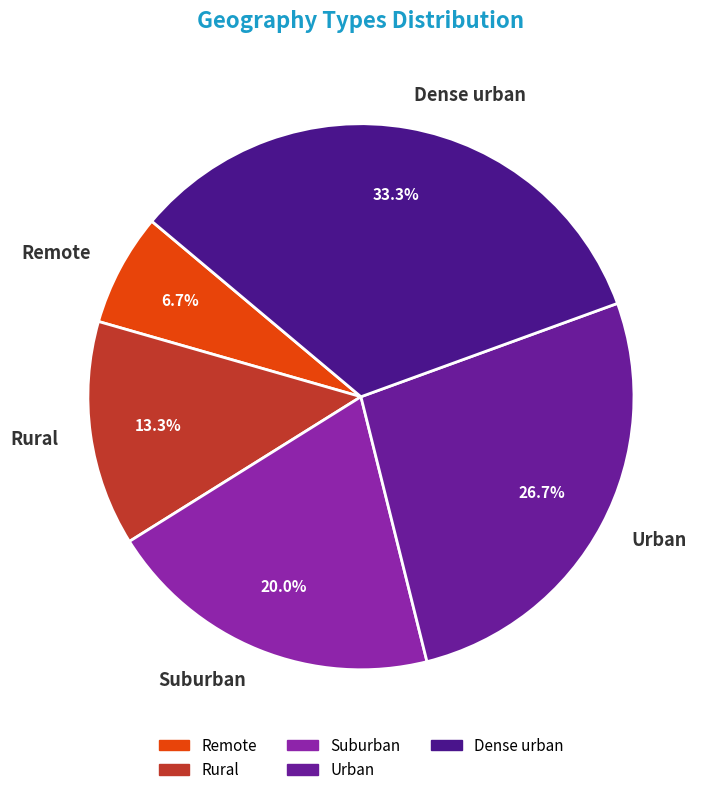

Is Suburban the majority of the pie?

No